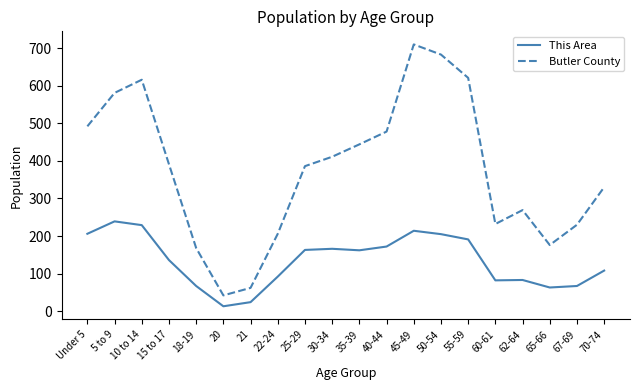

How many interior local valleys does the Butler County series have?

3